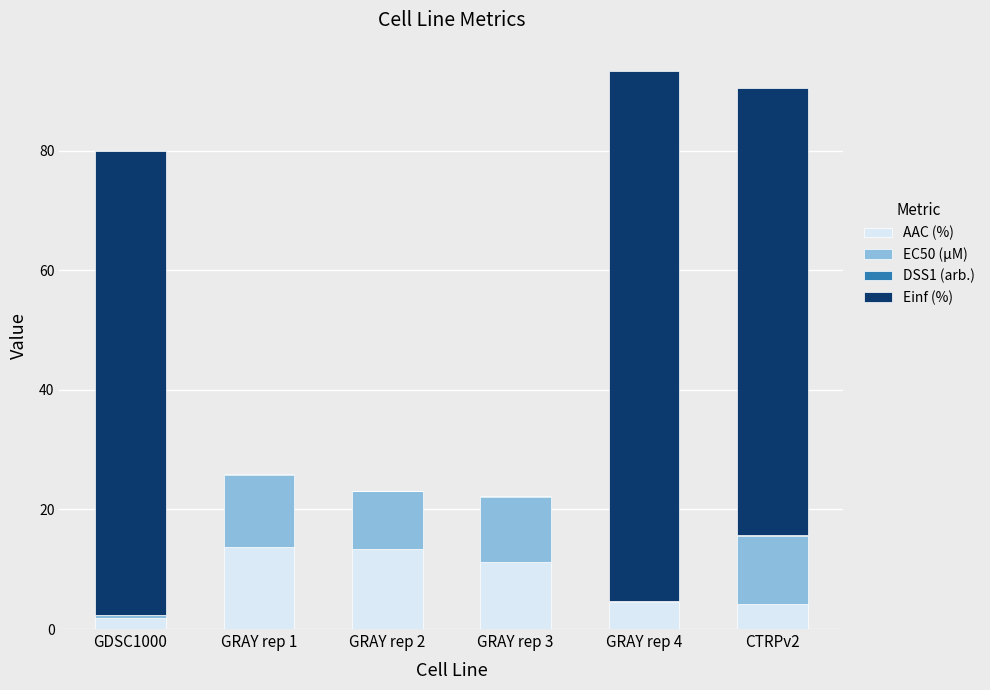

The AAC (%) series shows 11.3 at GRAY rep 3. True or false?

True